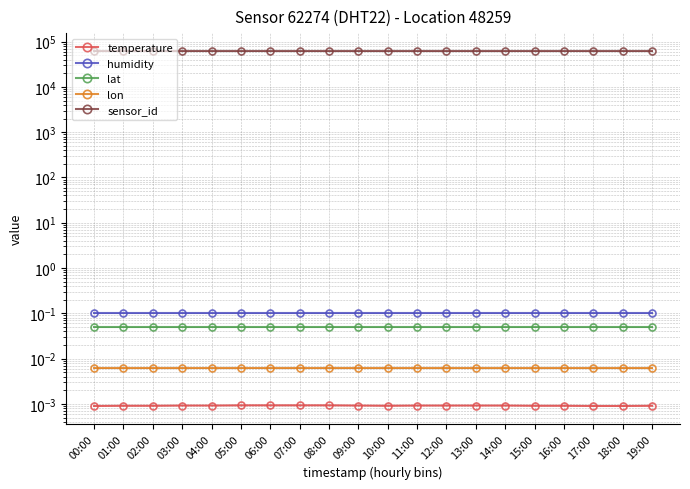

True or false: lat and temperature intersect in this chart.

False